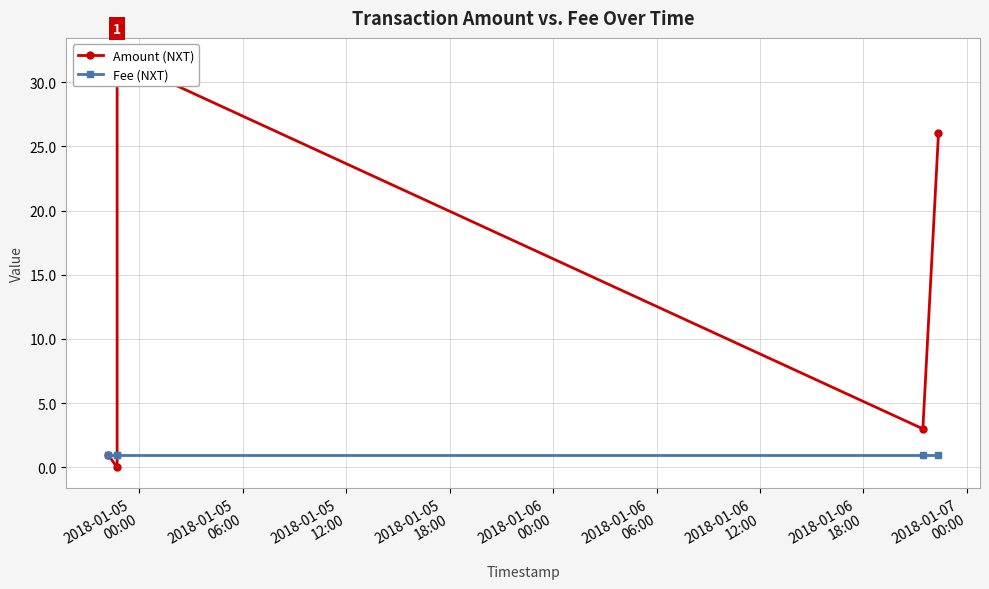

Rank the series by their average value, from lowest to highest.

Fee (NXT), Amount (NXT)